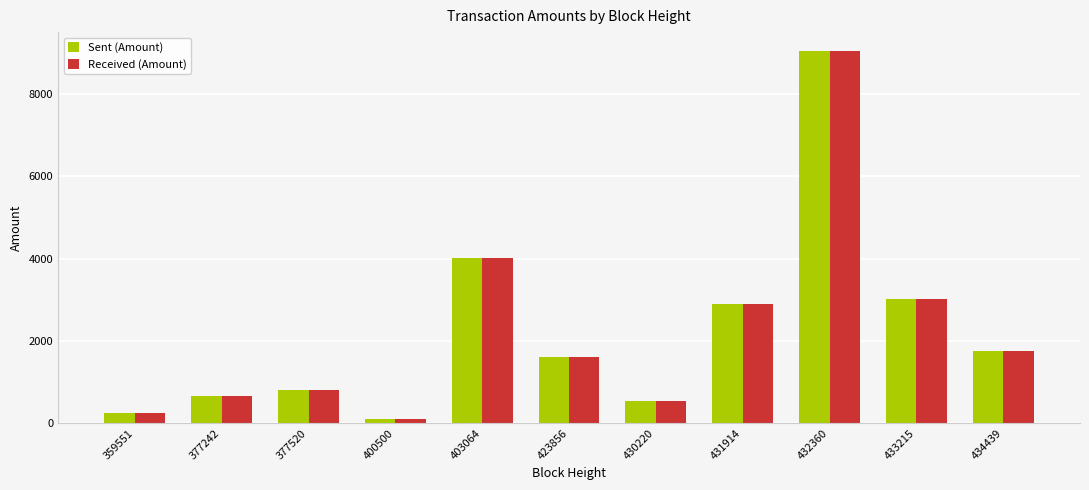

Reading right to left, what are all the values shown in this chart?

Sent (Amount): 1759	3009	9049	2900	549	1599	4004	99	799	649	249
Received (Amount): 1760	3010	9050	2901	550	1600	4005	100	800	650	250